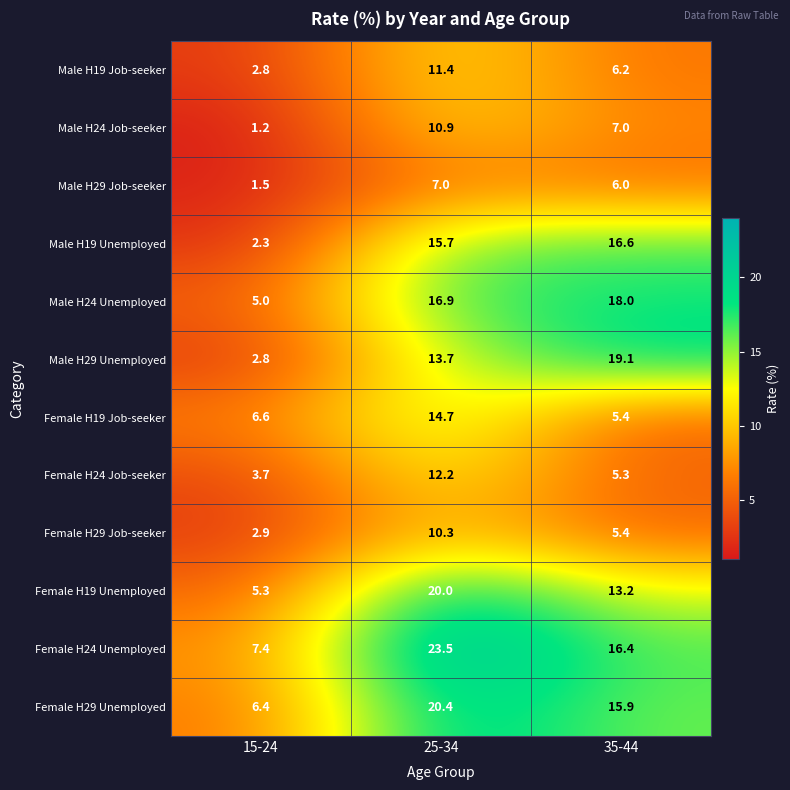

Where is Female H24 Unemployed nearest to the value 15?

35-44